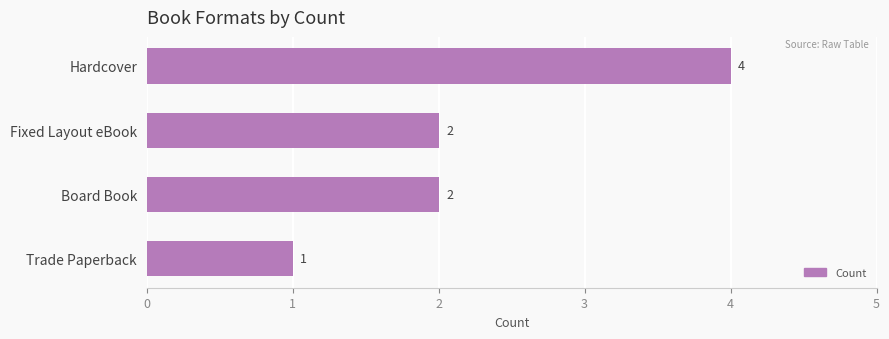

Approximately how many times larger is the value at Fixed Layout eBook compared to Hardcover?

0.5